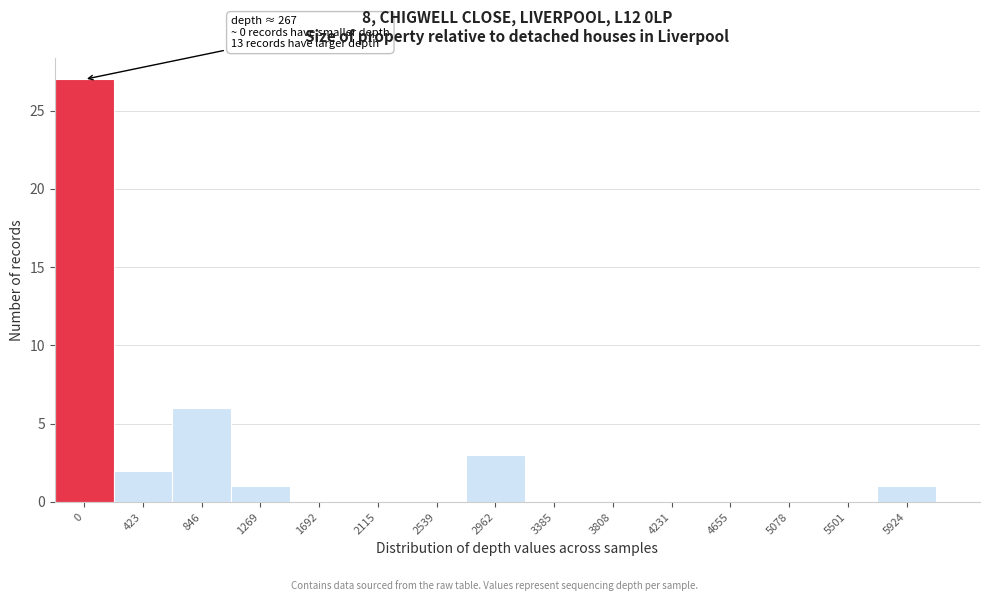

Reading right to left, transcribe all the data shown in this chart.

5924=1	5501=0	5078=0	4655=0	4231=0	3808=0	3385=0	2962=3	2539=0	2115=0	1692=0	1269=1	846=6	423=2	0=27